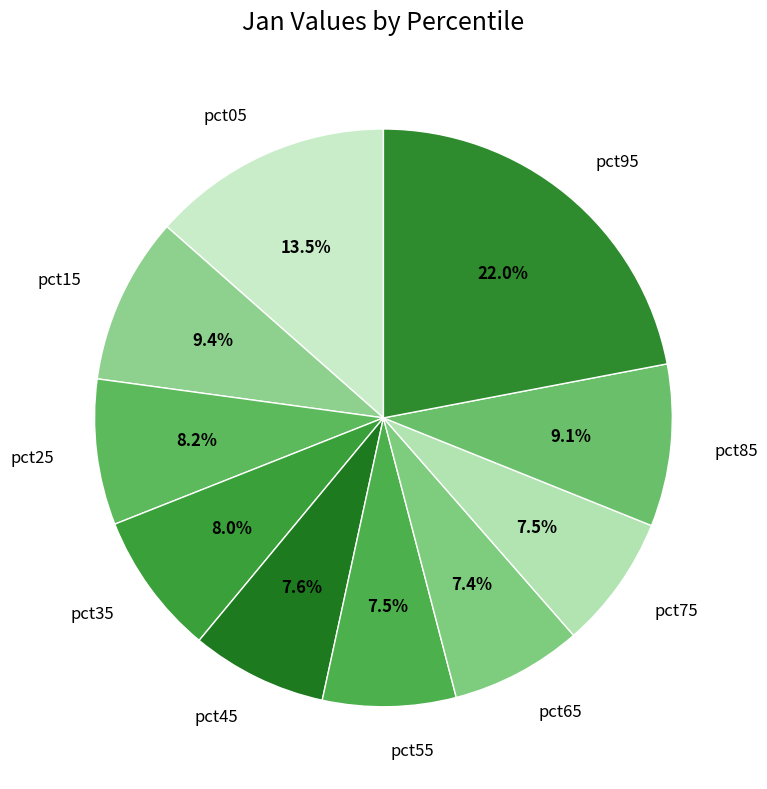

Which category has the biggest portion of the pie?

pct95